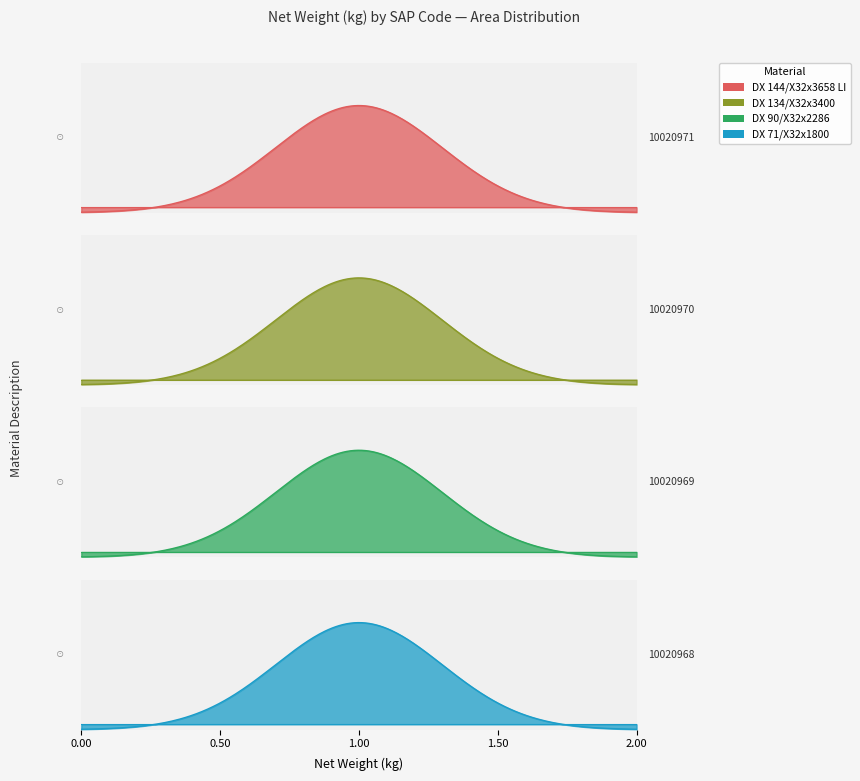

The value of DX 134/X32x3400 at 0.00 is 0.1. True or false?

False